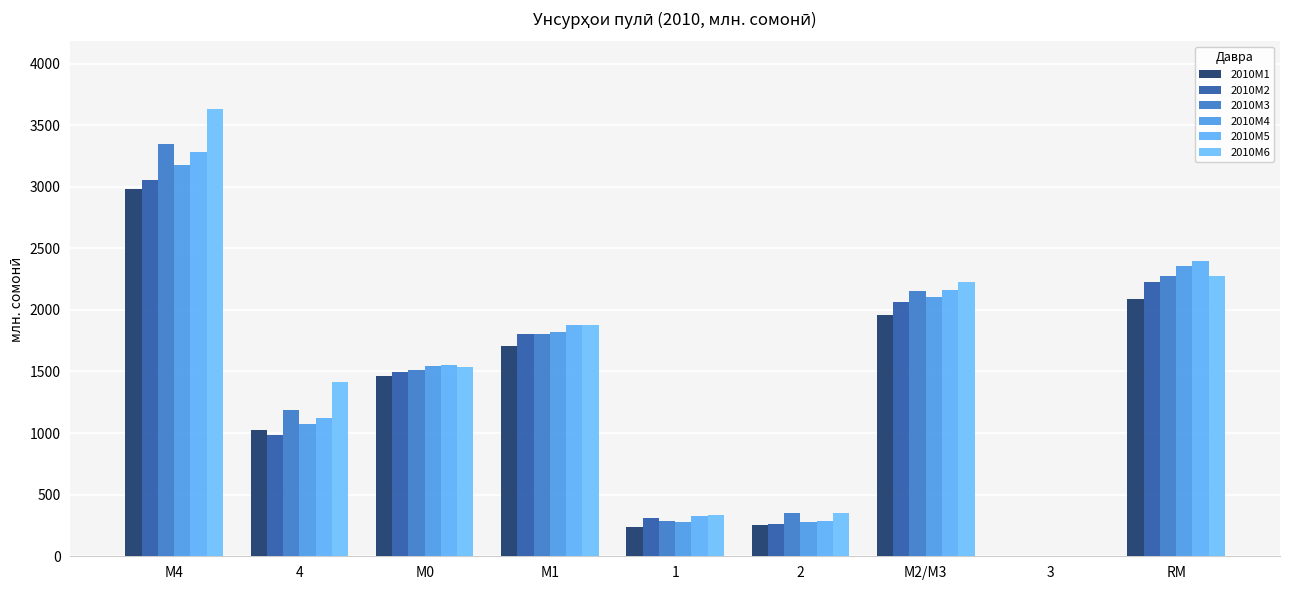

Reading left to right, extract all data points from this chart.

2010M1: 2981.0	1023.0	1466.7	1706.9	240.2	251.1	1958.0	0.0	2087.2
2010M2: 3051.4	986.0	1494.0	1805.2	311.2	260.2	2065.4	0.0	2226.5
2010M3: 3343.3	1186.4	1515.1	1803.1	288.0	353.9	2157.0	0.0	2279.1
2010M4: 3172.1	1070.7	1546.5	1821.8	275.2	279.7	2101.4	0.0	2357.2
2010M5: 3283.9	1125.4	1549.8	1874.6	324.8	283.9	2158.5	0.0	2395.4
2010M6: 3633.6	1411.1	1540.2	1875.1	334.9	347.4	2222.5	0.0	2276.8